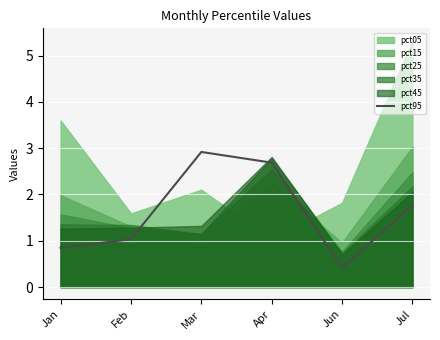

The chart shows a value of 2.9 at Mar. True or false?

True